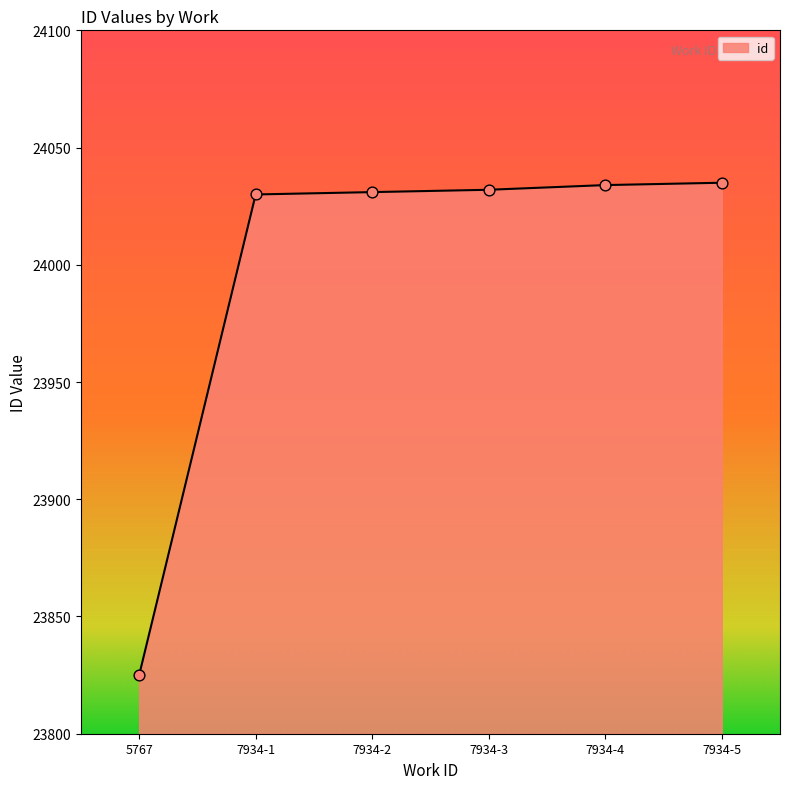

Approximately how many times larger is the value at 7934-4 compared to 7934-3?

1.0